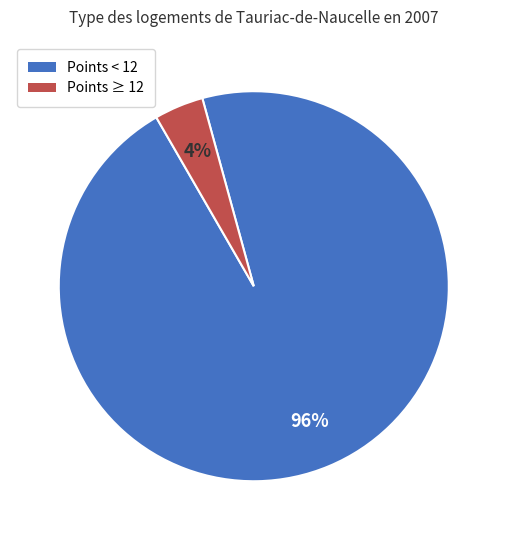

How many slices are in this pie chart?

2